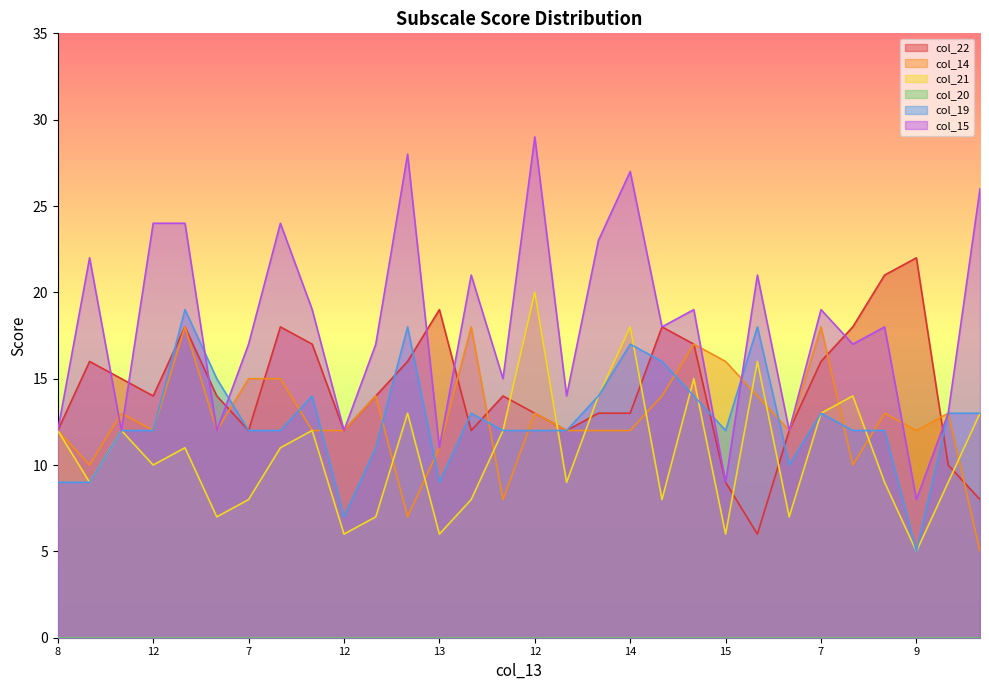

At how many categories does at least one series exceed 8?

30